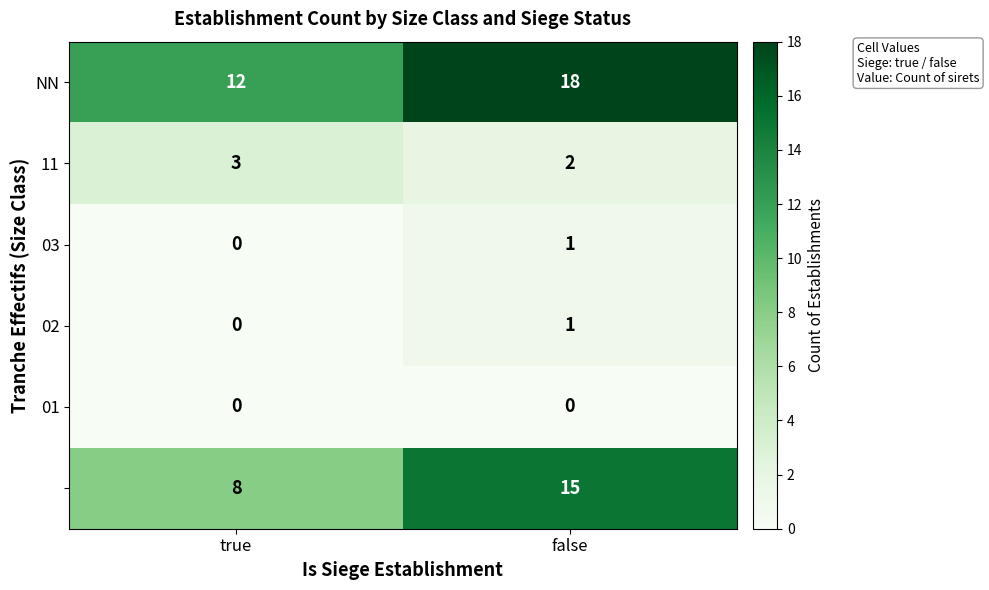

At how many categories does at least one series exceed 16?

1